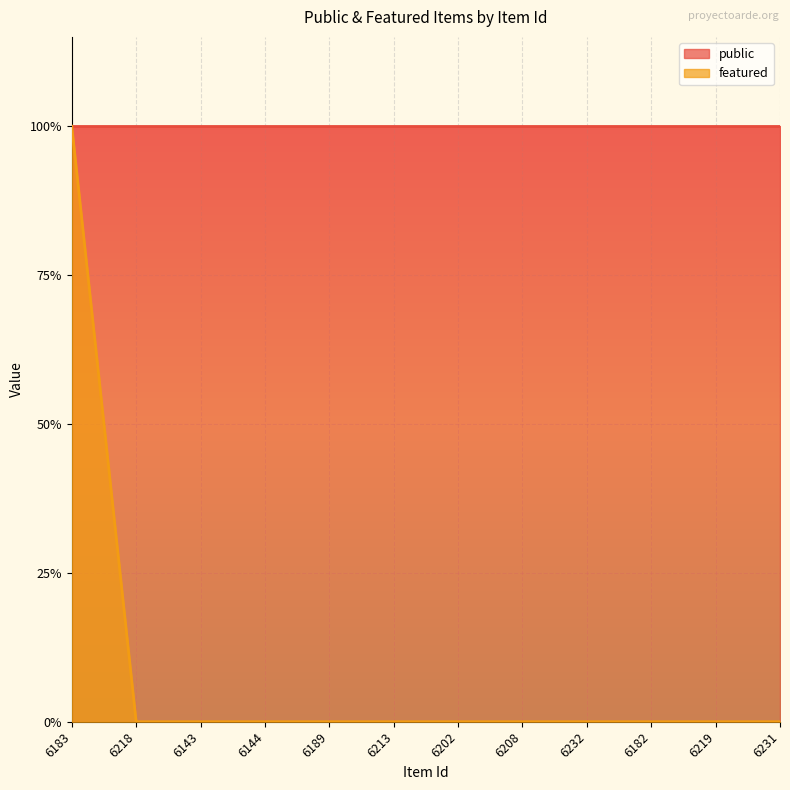

The value at 6183 is 1. True or false?

True